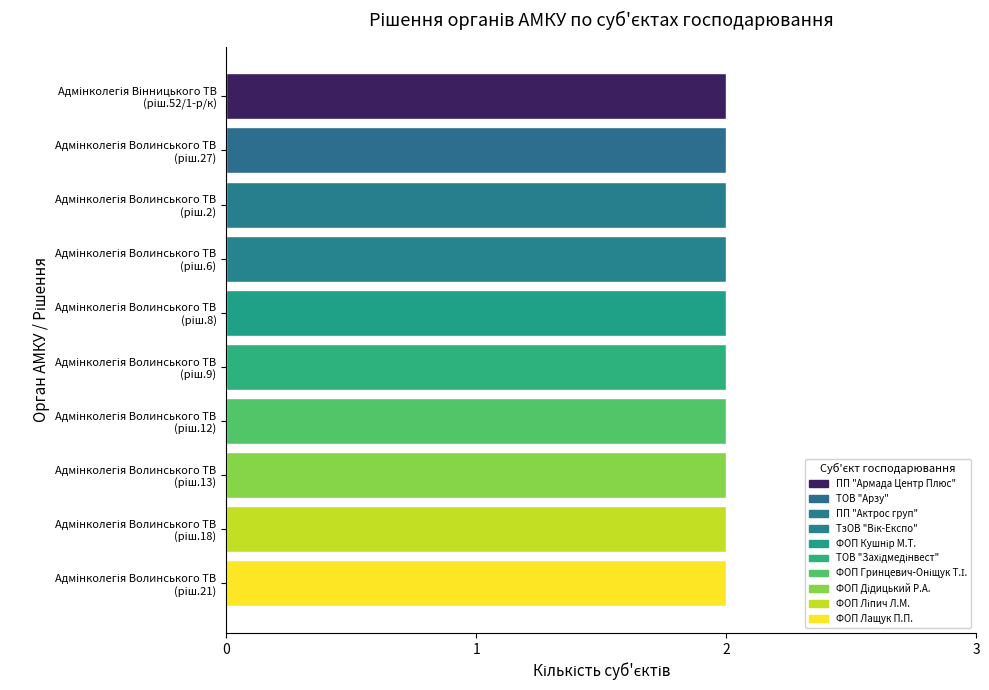

Does the chart contain any negative values?

No